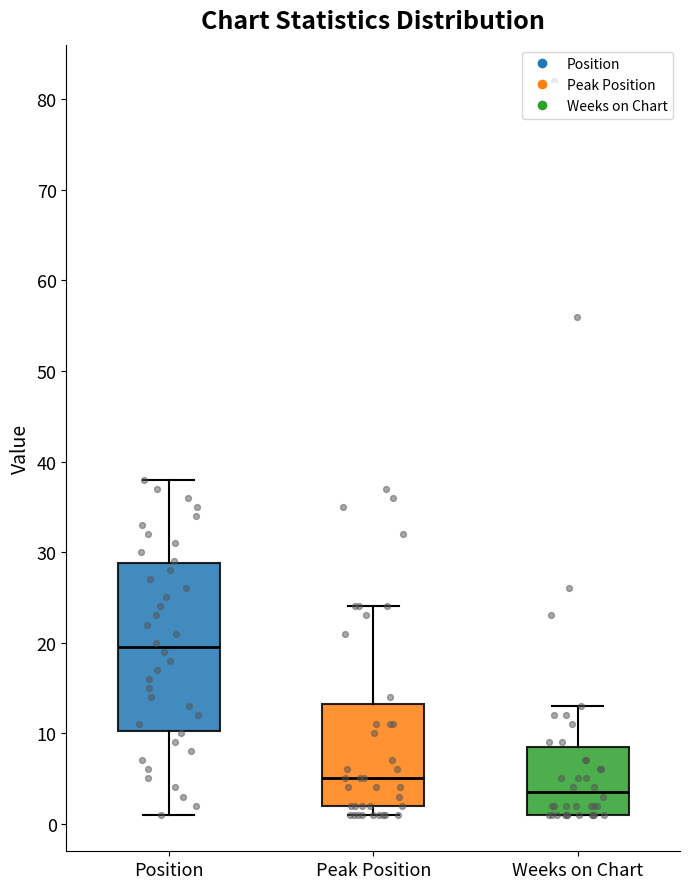

Where is the upper edge of the box for Peak Position on the y-axis? The values are not printed on the chart, so give them approximately, as read against the axis.

13